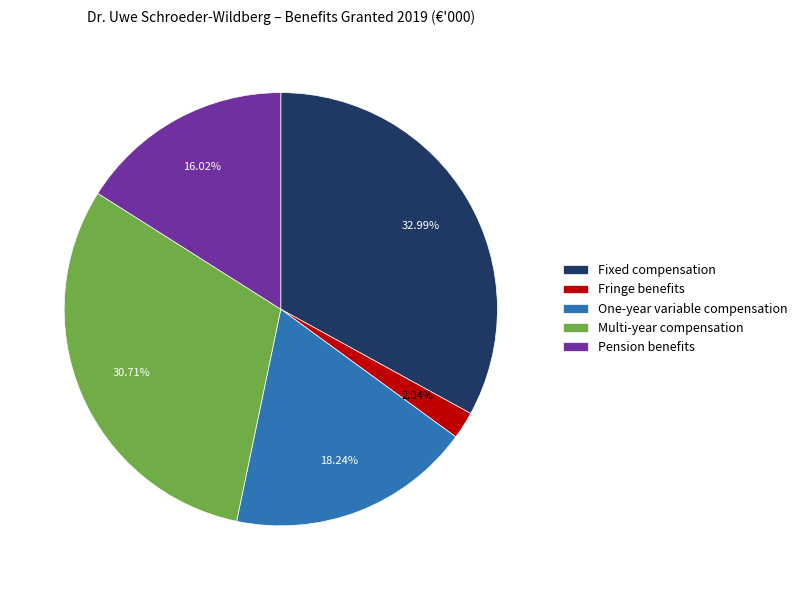

To the nearest percent, what is the difference between the One-year variable compensation and Fixed compensation slice percentages?

15%